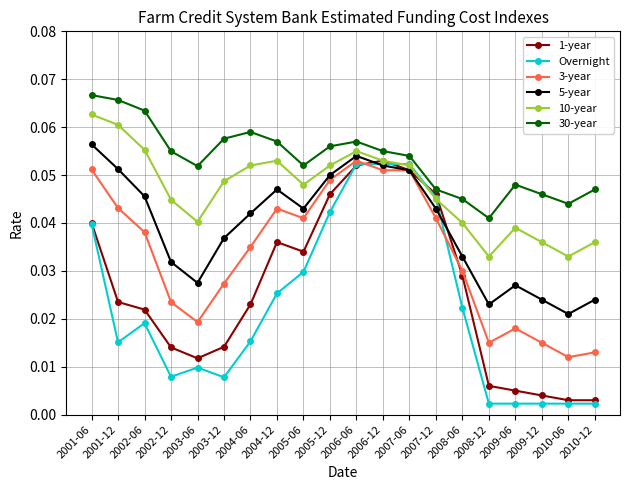

What is the total value across all series at 2004-12?

0.3